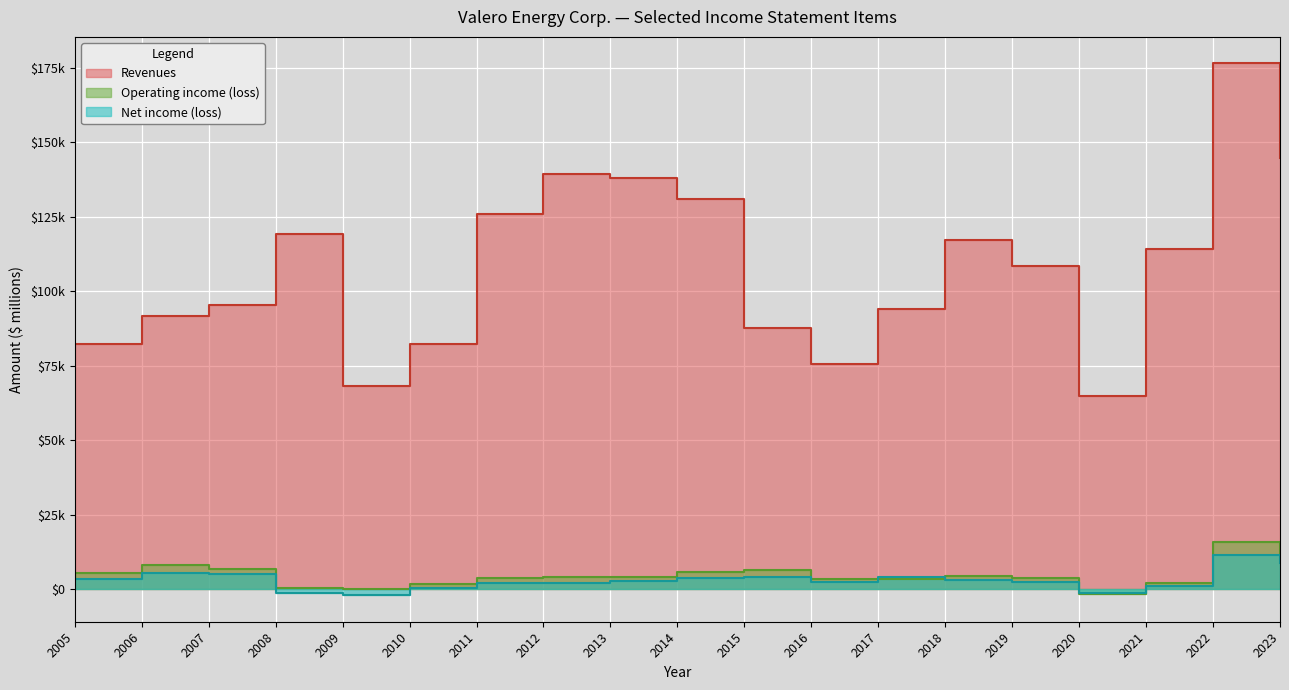

Rank the series by their maximum value, from lowest to highest.

Net income (loss), Operating income (loss), Revenues